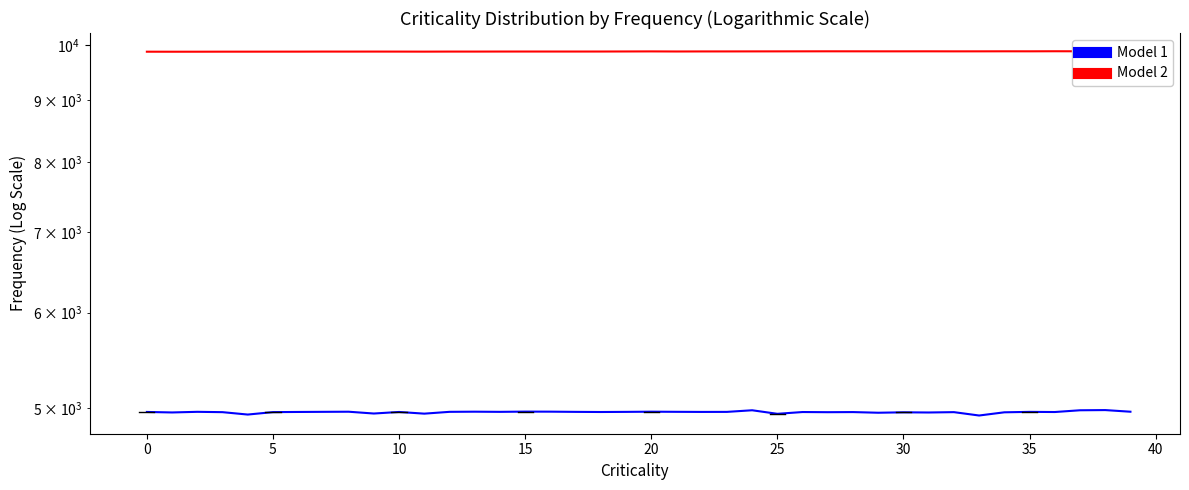

At which category is the sum across all series the highest?

38